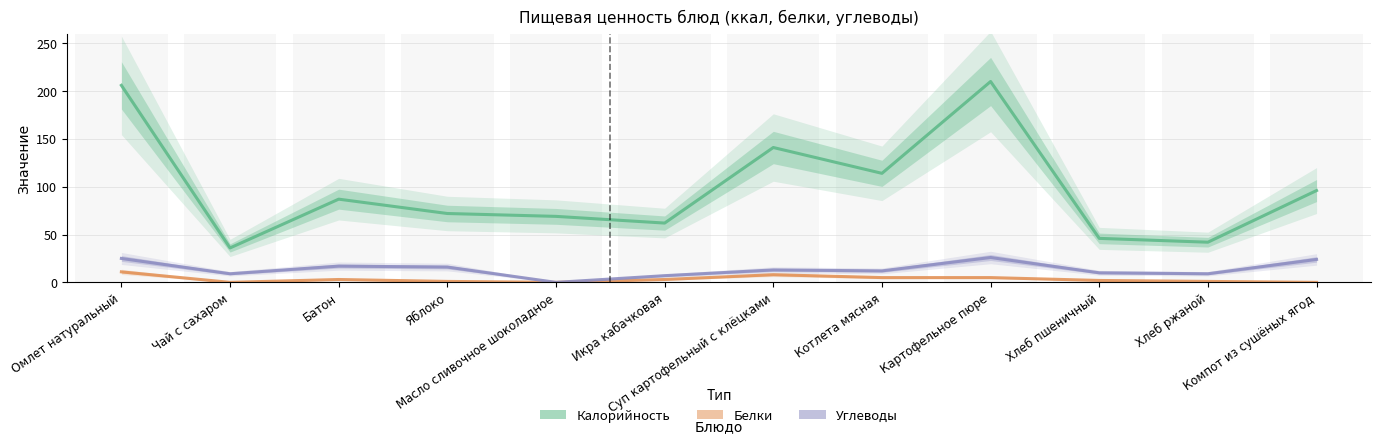

How many groups of bars are there?

12